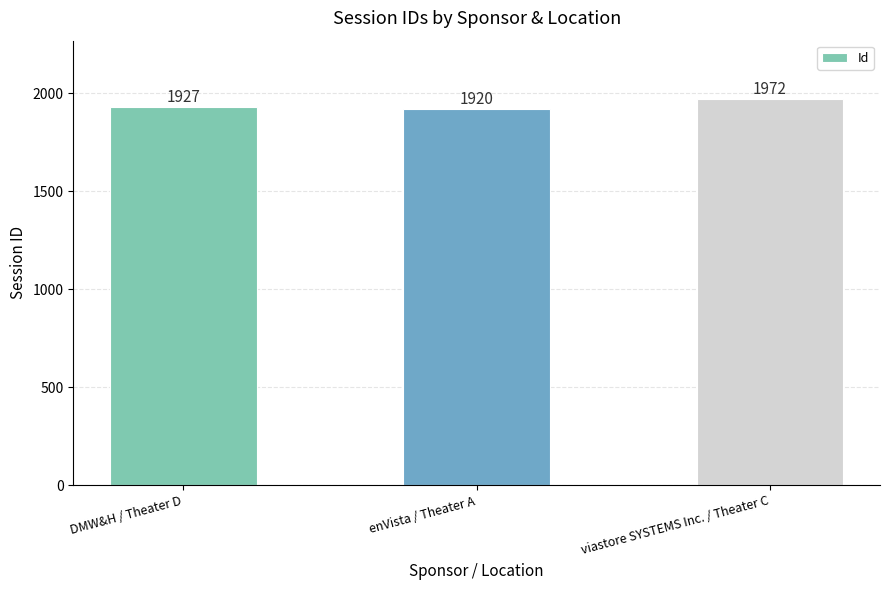

What is the minimum value shown in the chart?

1920